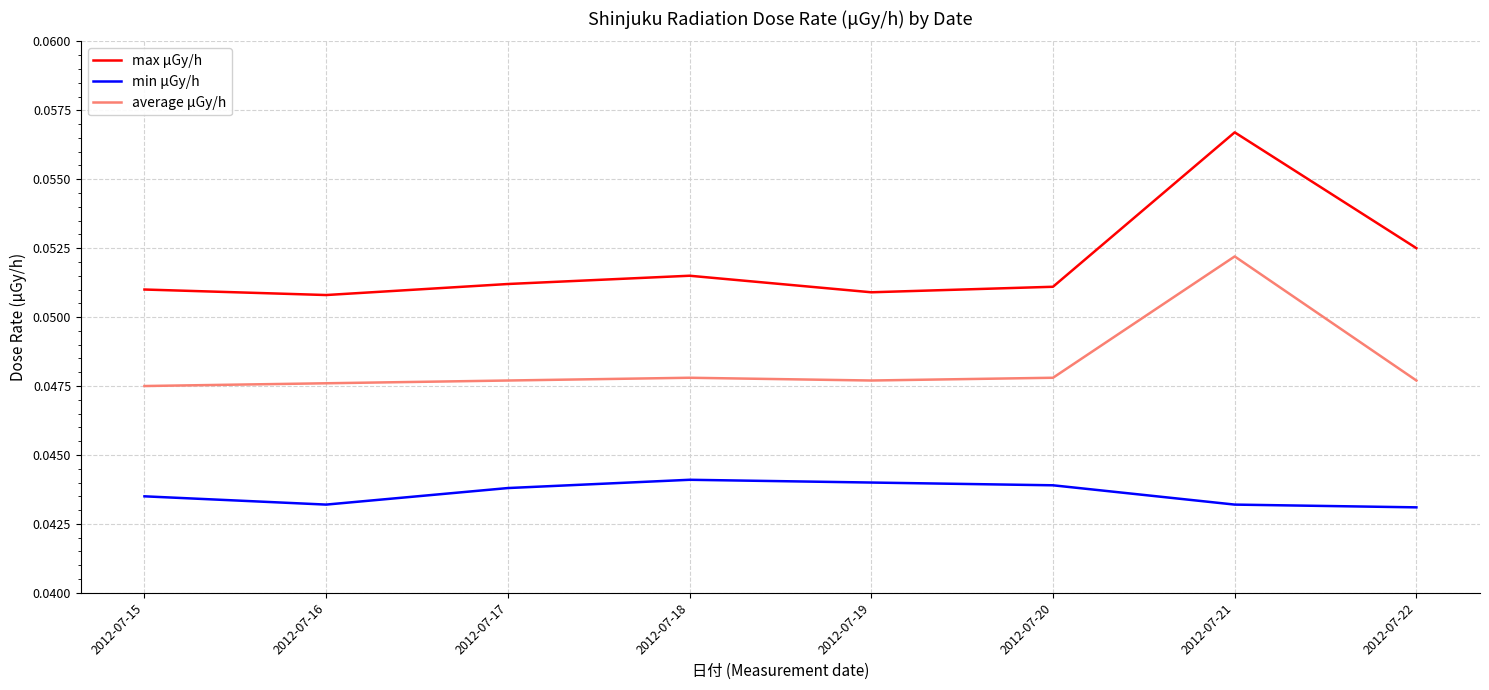

List the series in order of their peak value, lowest first.

min μGy/h, average μGy/h, max μGy/h